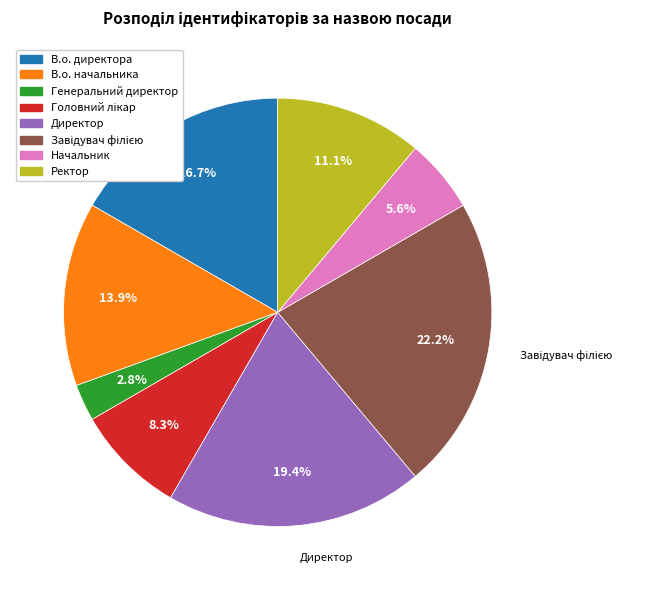

Between Генеральний директор and В.о. начальника, which is larger?

В.о. начальника